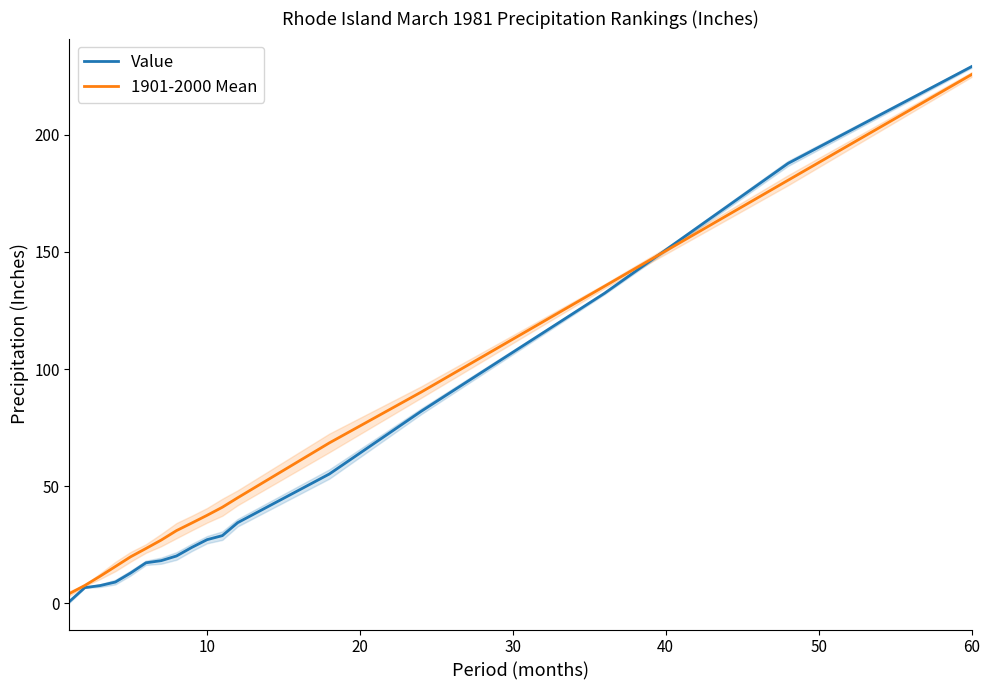

How many times do 1901-2000 Mean and Value cross each other?

1